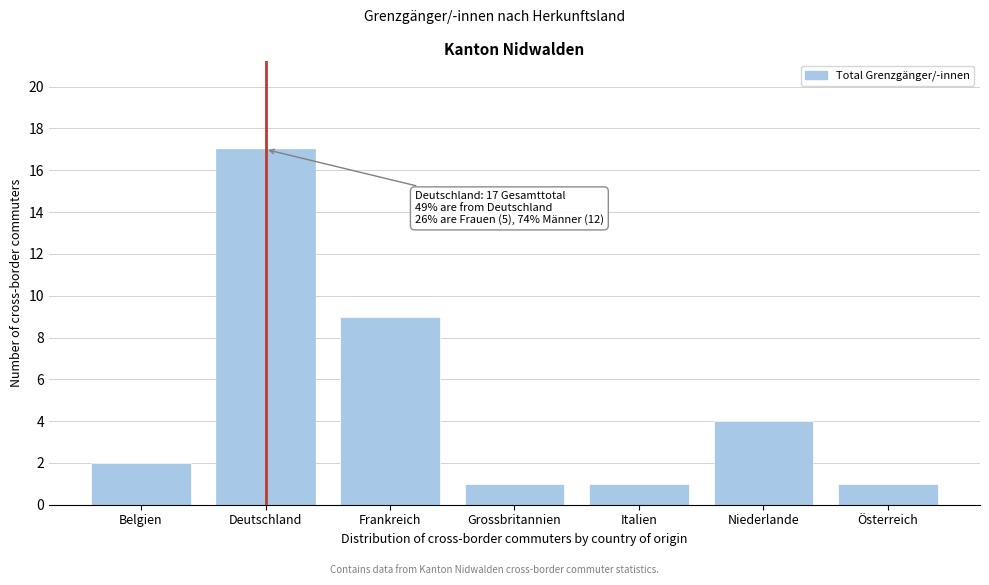

Reading left to right, transcribe all the data shown in this chart.

2	17	9	1	1	4	1